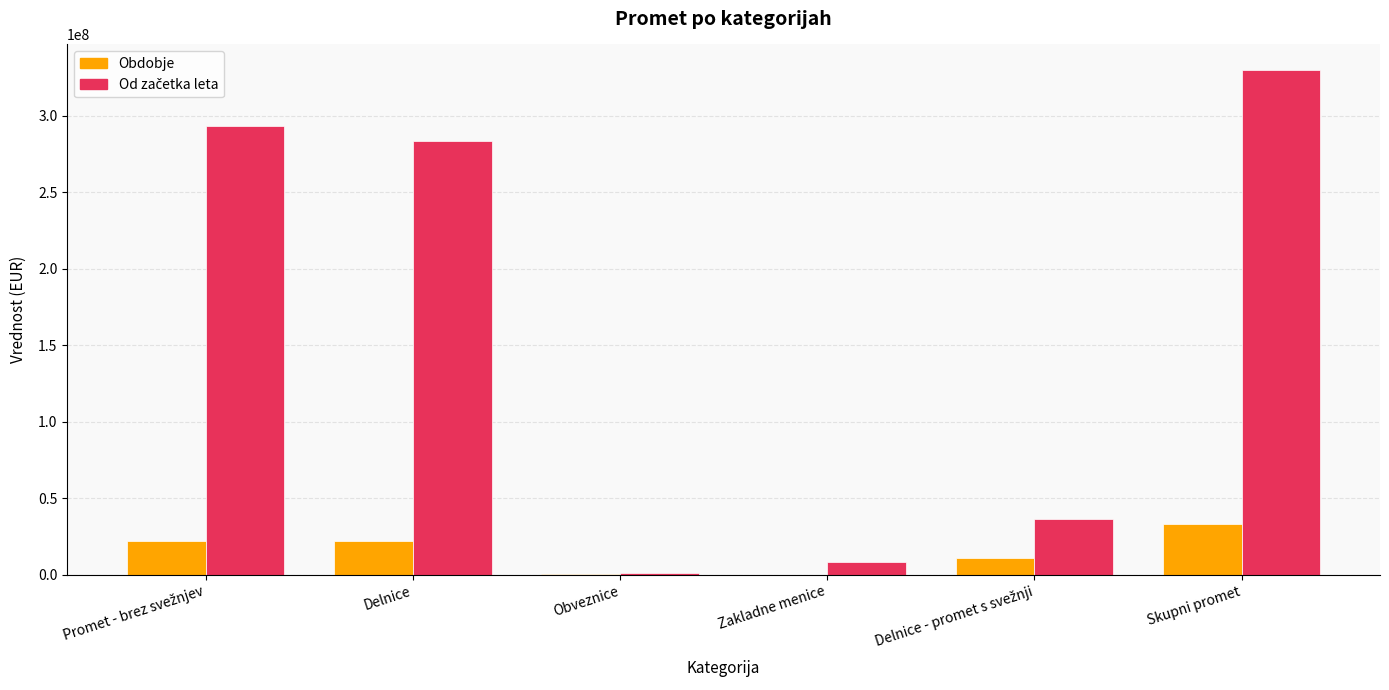

Which category has the highest value across all series?

Skupni promet